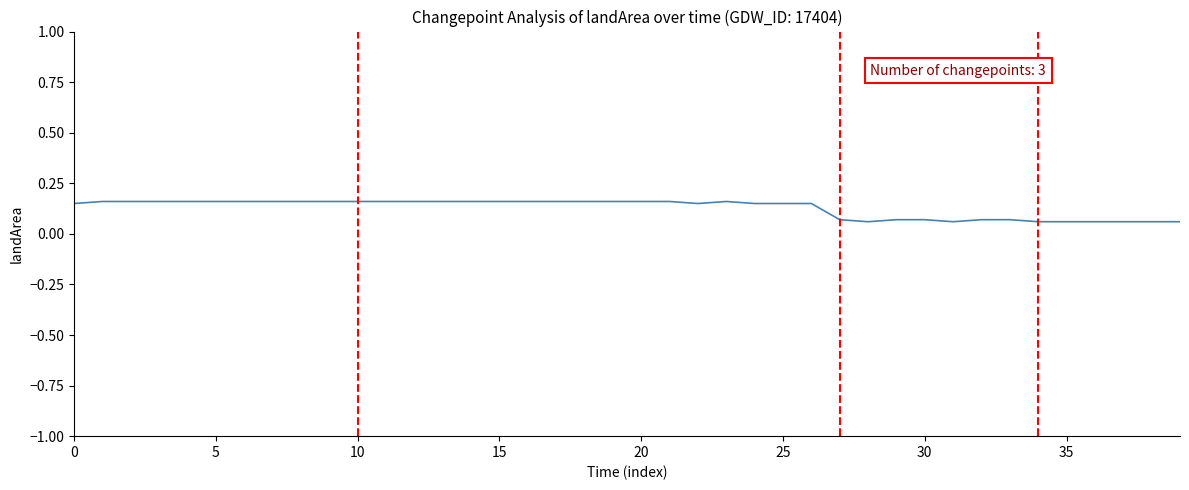

What is the greatest value displayed?

0.2